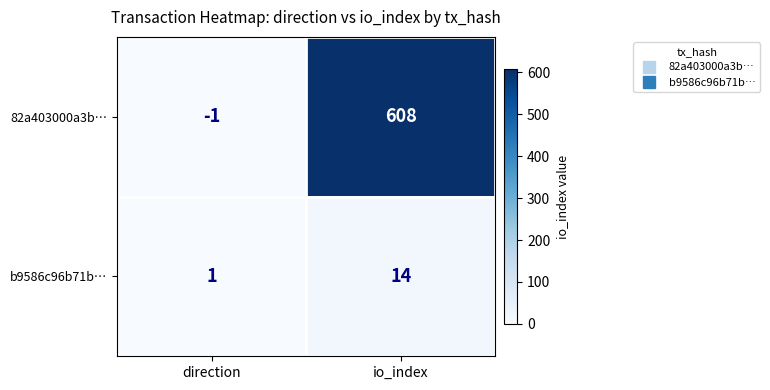

What is the difference between the maximum and minimum values in the b9586c96b71b… series?

13